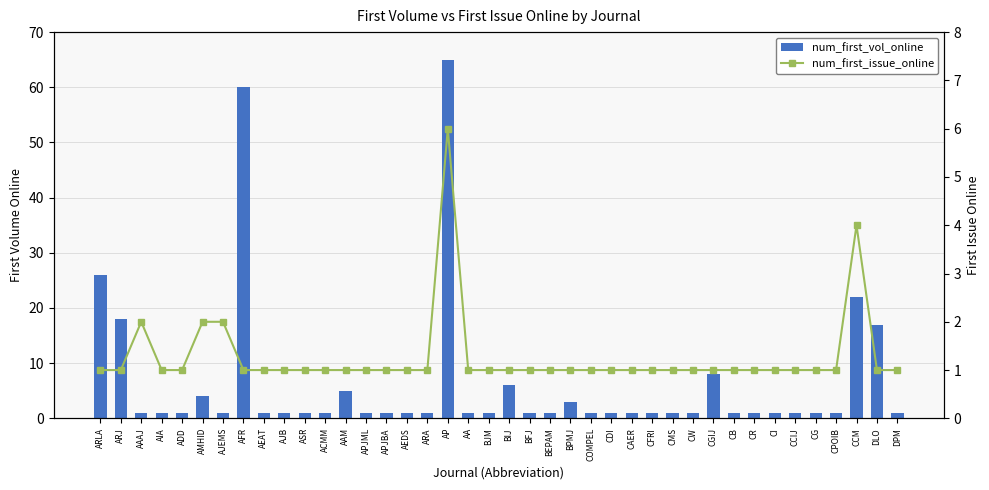

Which label corresponds to the smallest value in the chart?

AAAJ